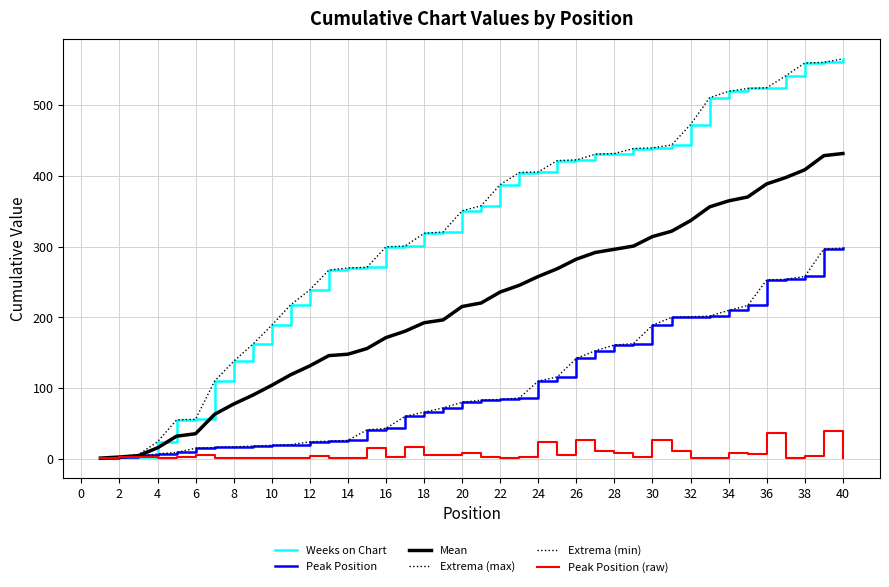

Does the chart have visible grid lines?

Yes